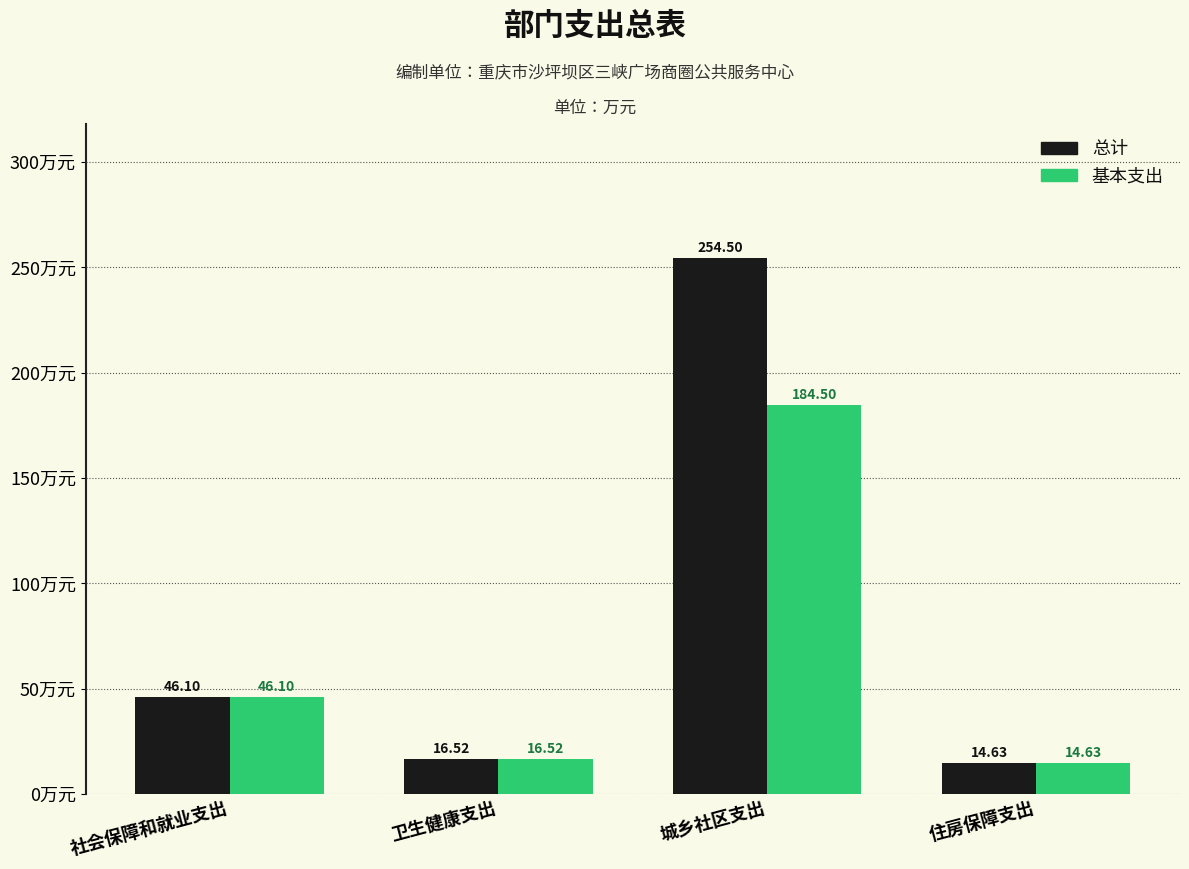

How many data points in 基本支出 are less than 46?

2